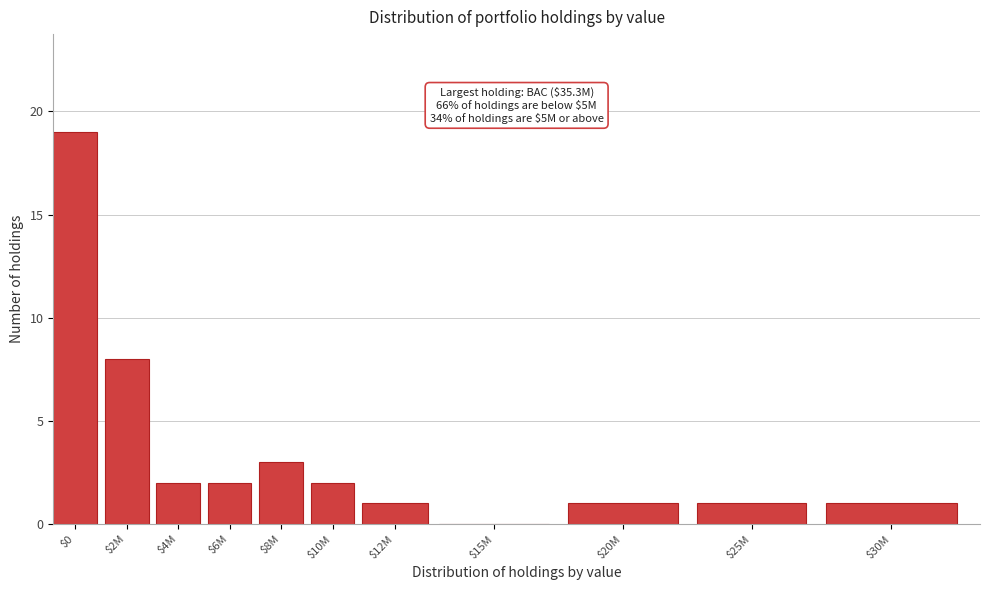

What is the sum of all values?

40